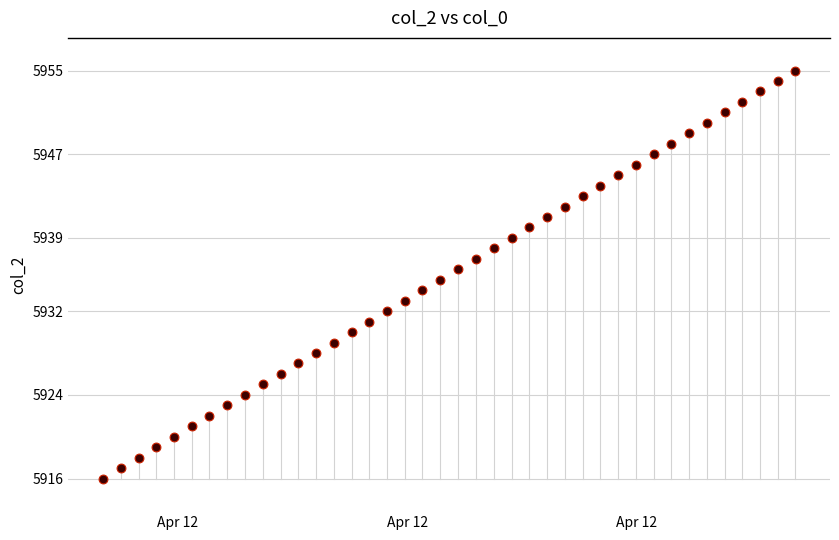

What is the range of Y values (max minus min)?

39